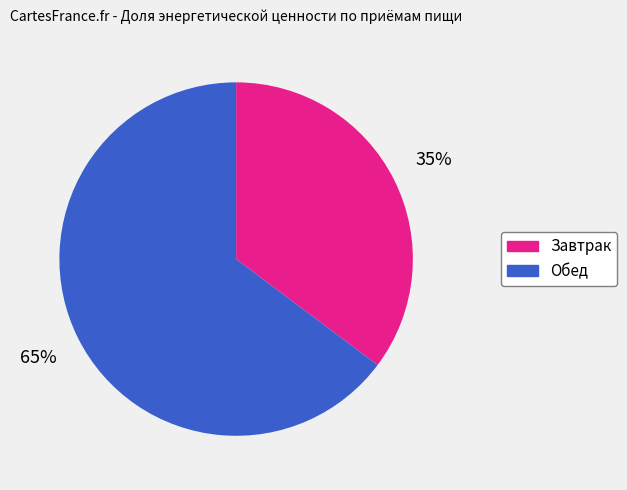

Is the sum of Завтрак and Обед greater than half?

Yes